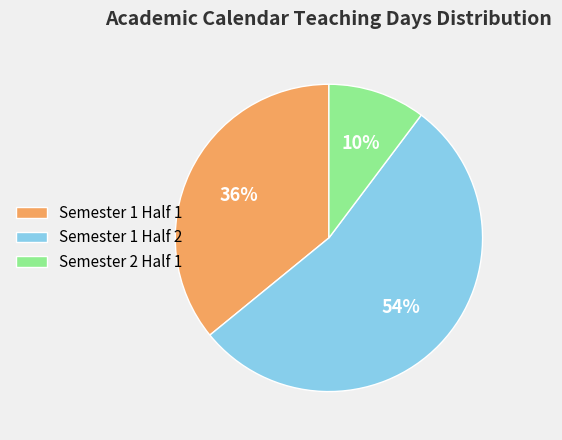

To the nearest percent, what is the average slice percentage?

33%